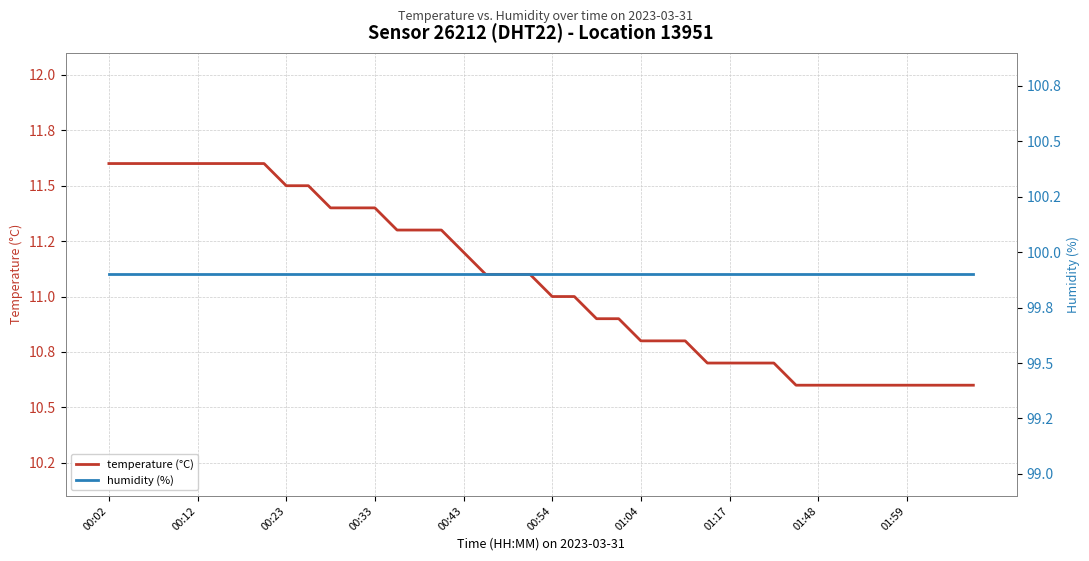

Count the number of data series in this chart.

2